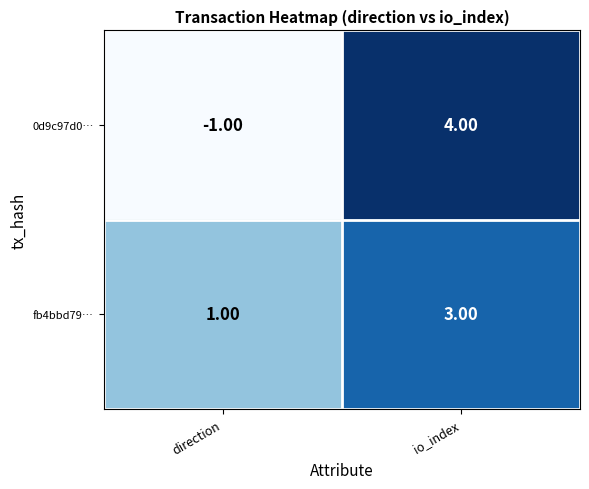

What is the total value across all series at io_index?

7